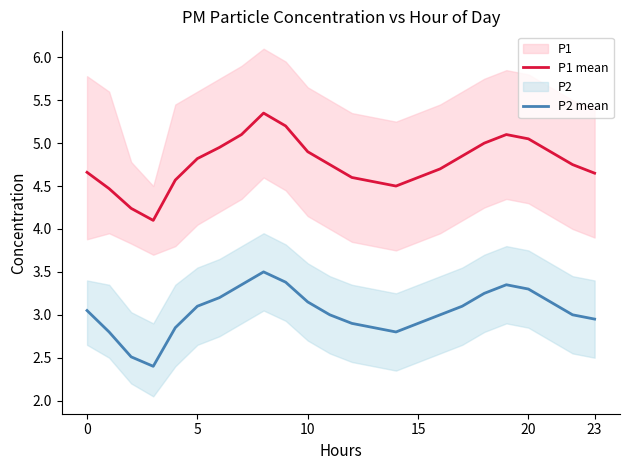

Rank the series by their maximum value, from lowest to highest.

P2 mean, P1 mean